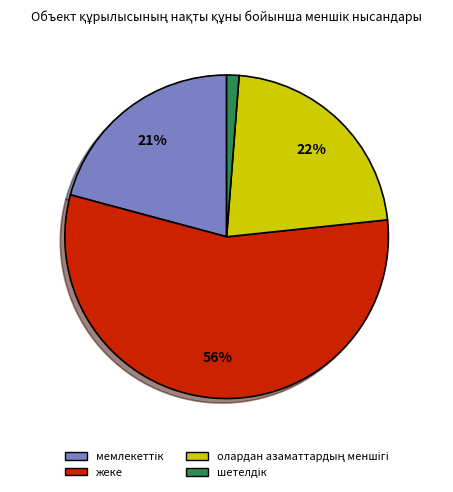

To the nearest percent, what is the difference between the largest and smallest slice percentages?

55%